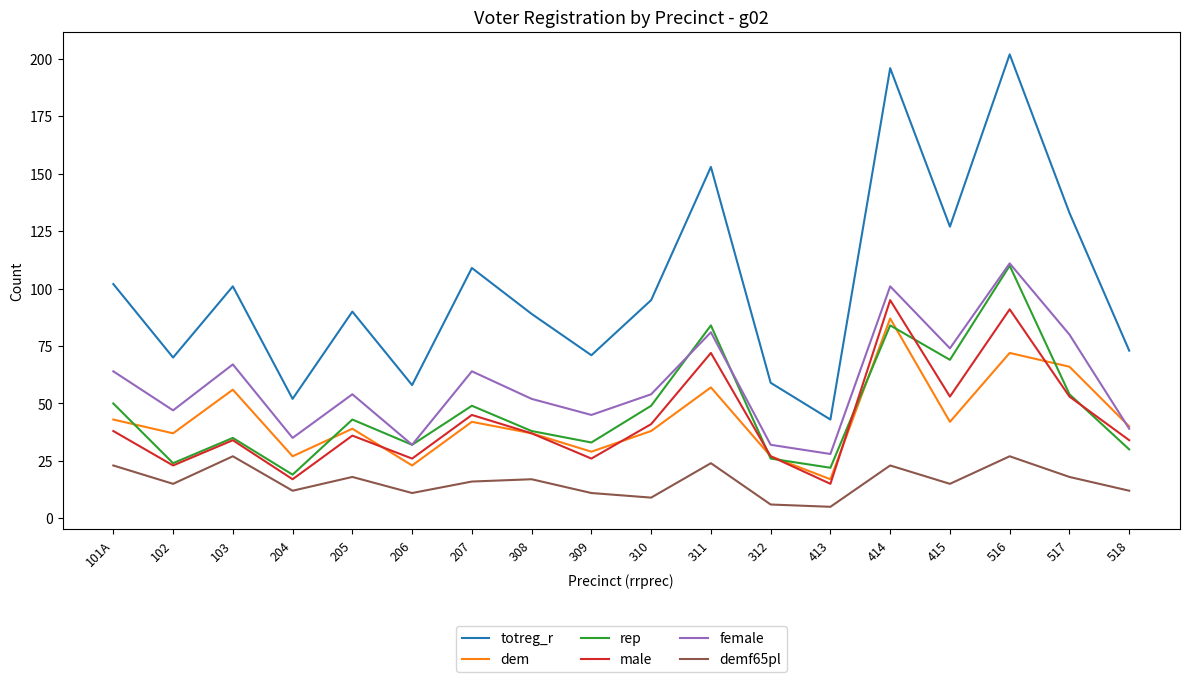

Which label corresponds to the largest value in the chart?

516